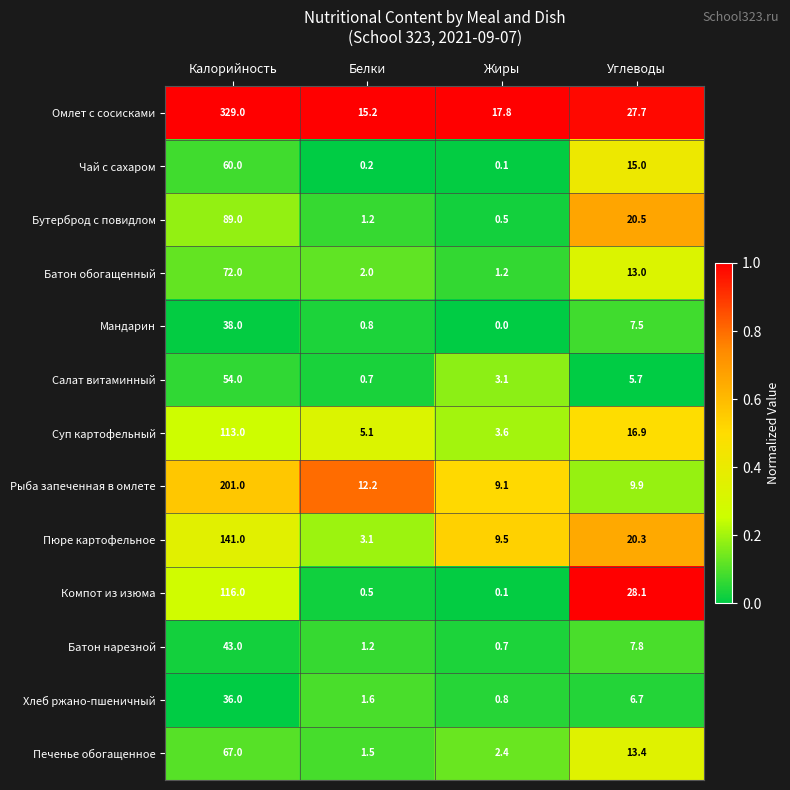

Is it true that Суп картофельный equals 5.1 at Белки?

True